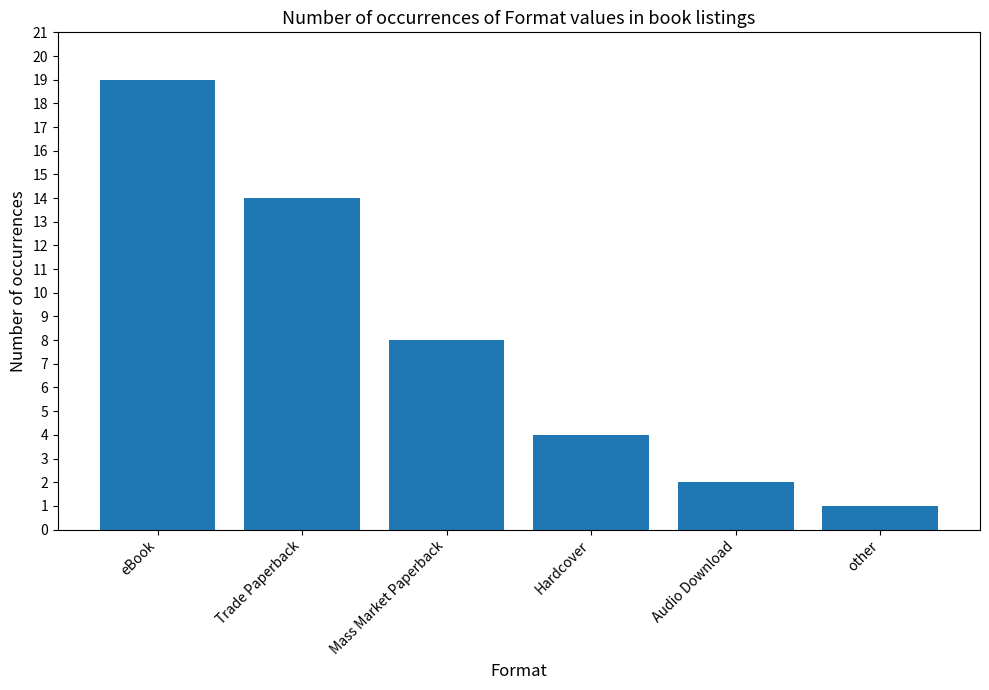

True or false: the data shows 19 at eBook.

True